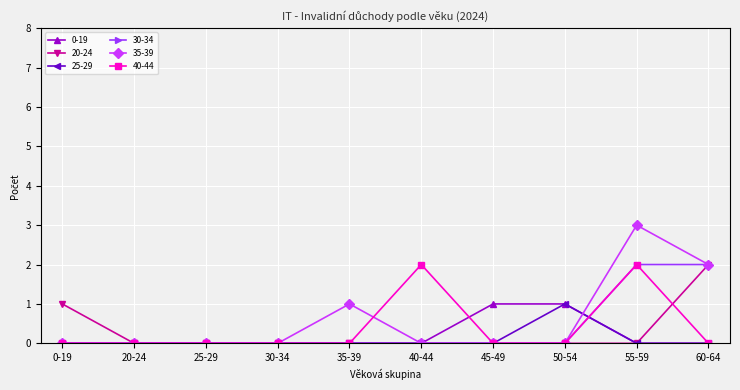

The value of 0-19 at 25-29 is 0. True or false?

True